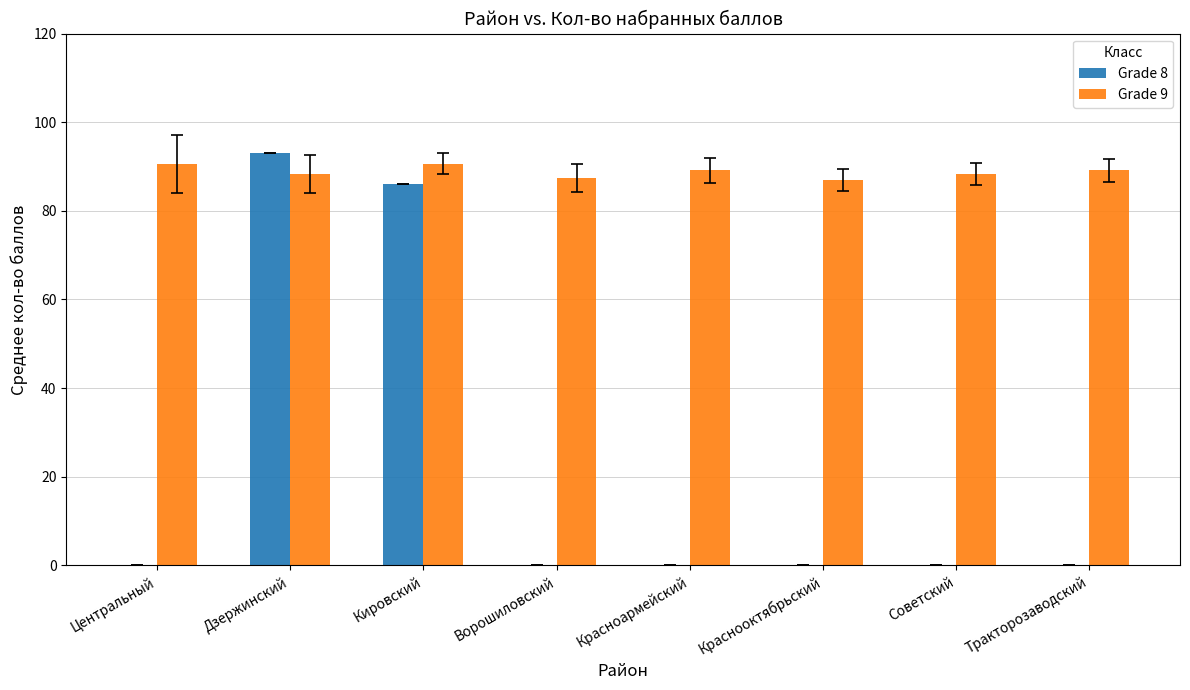

How many data points does each series have?

8